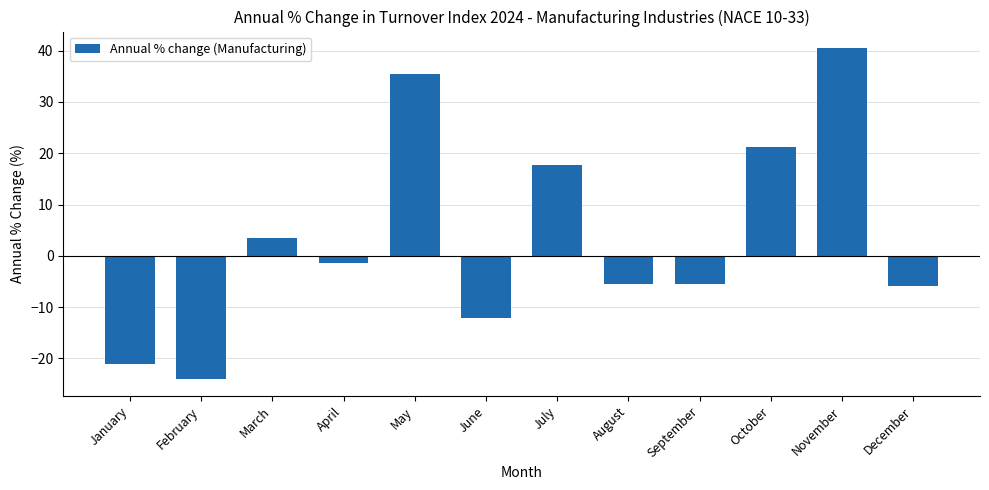

What is the difference between the values at August and July?

23.3